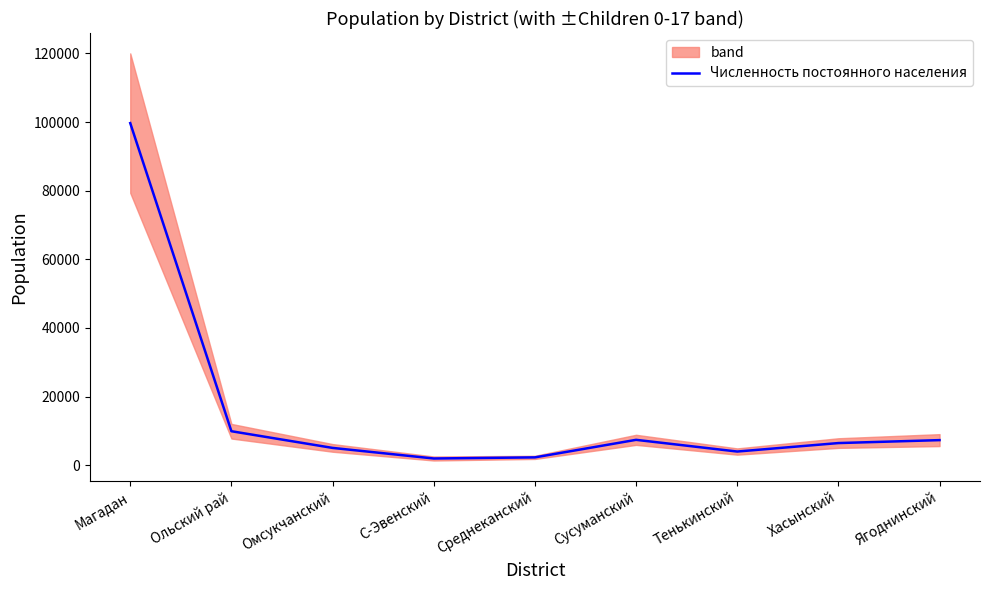

Does the chart display data point markers on the line(s)?

No